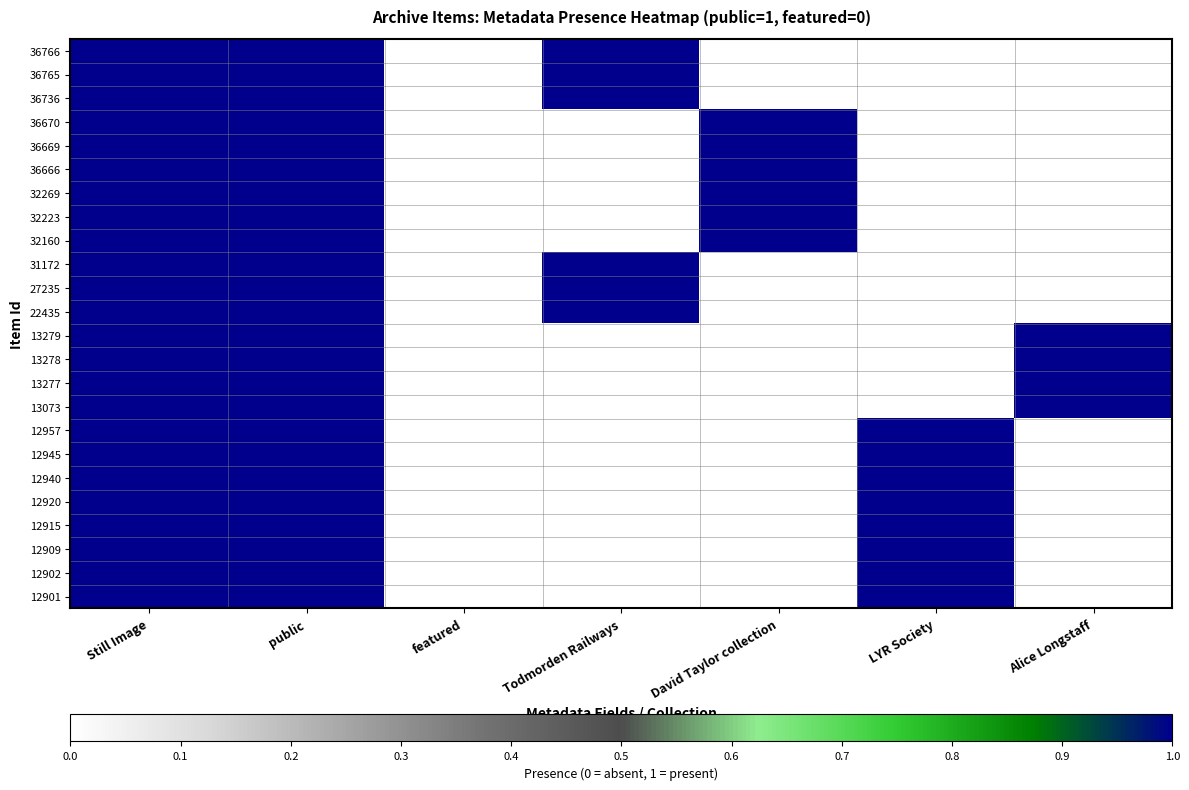

Reading right to left, list all the values displayed in this chart.

36766: Alice Longstaff=0	LYR Society=0	David Taylor collection=0	Todmorden Railways=1	featured=0	public=1	Still Image=1
36765: Alice Longstaff=0	LYR Society=0	David Taylor collection=0	Todmorden Railways=1	featured=0	public=1	Still Image=1
36736: Alice Longstaff=0	LYR Society=0	David Taylor collection=0	Todmorden Railways=1	featured=0	public=1	Still Image=1
36670: Alice Longstaff=0	LYR Society=0	David Taylor collection=1	Todmorden Railways=0	featured=0	public=1	Still Image=1
36669: Alice Longstaff=0	LYR Society=0	David Taylor collection=1	Todmorden Railways=0	featured=0	public=1	Still Image=1
36666: Alice Longstaff=0	LYR Society=0	David Taylor collection=1	Todmorden Railways=0	featured=0	public=1	Still Image=1
32269: Alice Longstaff=0	LYR Society=0	David Taylor collection=1	Todmorden Railways=0	featured=0	public=1	Still Image=1
32223: Alice Longstaff=0	LYR Society=0	David Taylor collection=1	Todmorden Railways=0	featured=0	public=1	Still Image=1
32160: Alice Longstaff=0	LYR Society=0	David Taylor collection=1	Todmorden Railways=0	featured=0	public=1	Still Image=1
31172: Alice Longstaff=0	LYR Society=0	David Taylor collection=0	Todmorden Railways=1	featured=0	public=1	Still Image=1
27235: Alice Longstaff=0	LYR Society=0	David Taylor collection=0	Todmorden Railways=1	featured=0	public=1	Still Image=1
22435: Alice Longstaff=0	LYR Society=0	David Taylor collection=0	Todmorden Railways=1	featured=0	public=1	Still Image=1
13279: Alice Longstaff=1	LYR Society=0	David Taylor collection=0	Todmorden Railways=0	featured=0	public=1	Still Image=1
13278: Alice Longstaff=1	LYR Society=0	David Taylor collection=0	Todmorden Railways=0	featured=0	public=1	Still Image=1
13277: Alice Longstaff=1	LYR Society=0	David Taylor collection=0	Todmorden Railways=0	featured=0	public=1	Still Image=1
13073: Alice Longstaff=1	LYR Society=0	David Taylor collection=0	Todmorden Railways=0	featured=0	public=1	Still Image=1
12957: Alice Longstaff=0	LYR Society=1	David Taylor collection=0	Todmorden Railways=0	featured=0	public=1	Still Image=1
12945: Alice Longstaff=0	LYR Society=1	David Taylor collection=0	Todmorden Railways=0	featured=0	public=1	Still Image=1
12940: Alice Longstaff=0	LYR Society=1	David Taylor collection=0	Todmorden Railways=0	featured=0	public=1	Still Image=1
12920: Alice Longstaff=0	LYR Society=1	David Taylor collection=0	Todmorden Railways=0	featured=0	public=1	Still Image=1
12915: Alice Longstaff=0	LYR Society=1	David Taylor collection=0	Todmorden Railways=0	featured=0	public=1	Still Image=1
12909: Alice Longstaff=0	LYR Society=1	David Taylor collection=0	Todmorden Railways=0	featured=0	public=1	Still Image=1
12902: Alice Longstaff=0	LYR Society=1	David Taylor collection=0	Todmorden Railways=0	featured=0	public=1	Still Image=1
12901: Alice Longstaff=0	LYR Society=1	David Taylor collection=0	Todmorden Railways=0	featured=0	public=1	Still Image=1